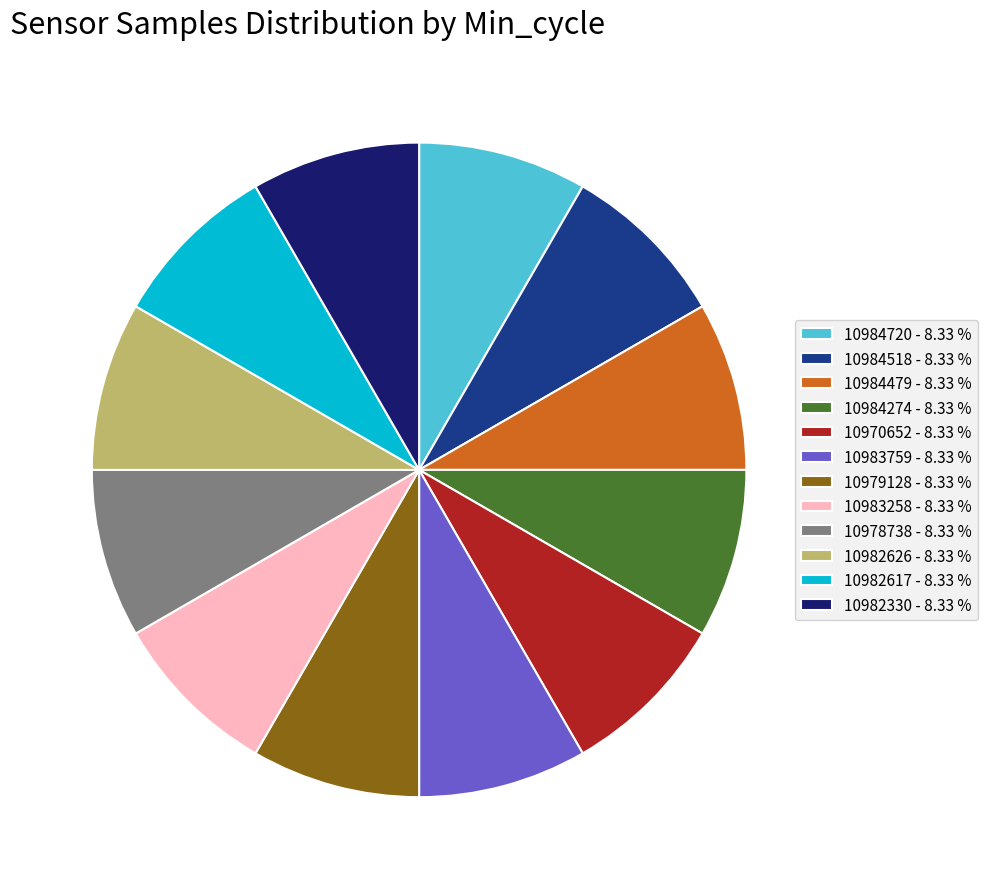

What is the ratio of the value at 10984479 - 8.33 % to the value at 10970652 - 8.33 %?

1.0